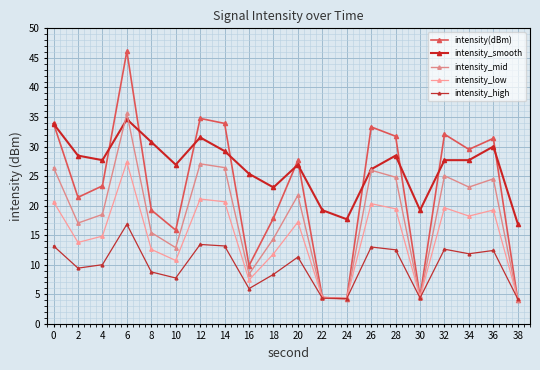

How many lines are shown in the chart?

5